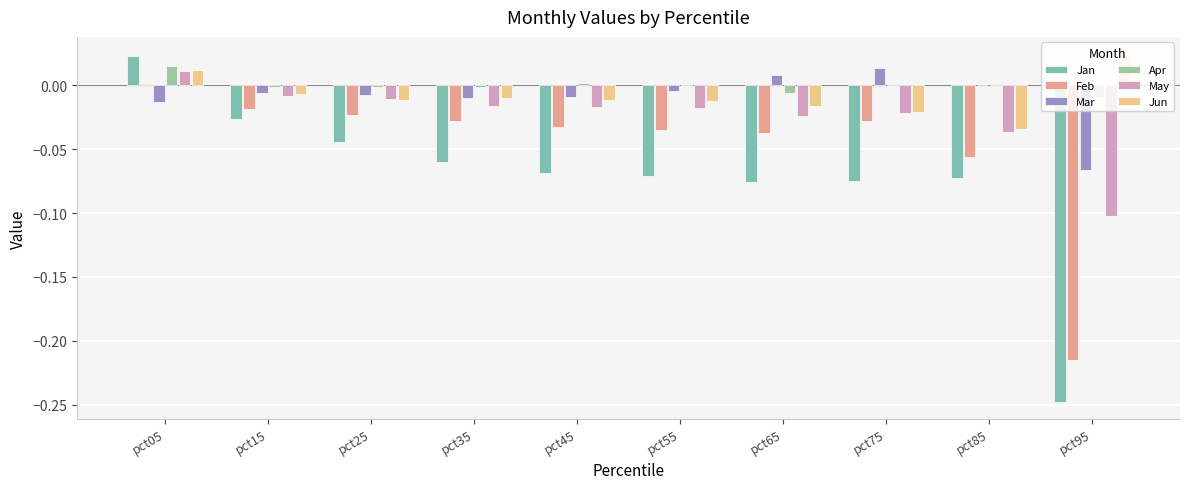

At pct75, list the series in order from smallest to largest.

Jan, Feb, May, Jun, Apr, Mar